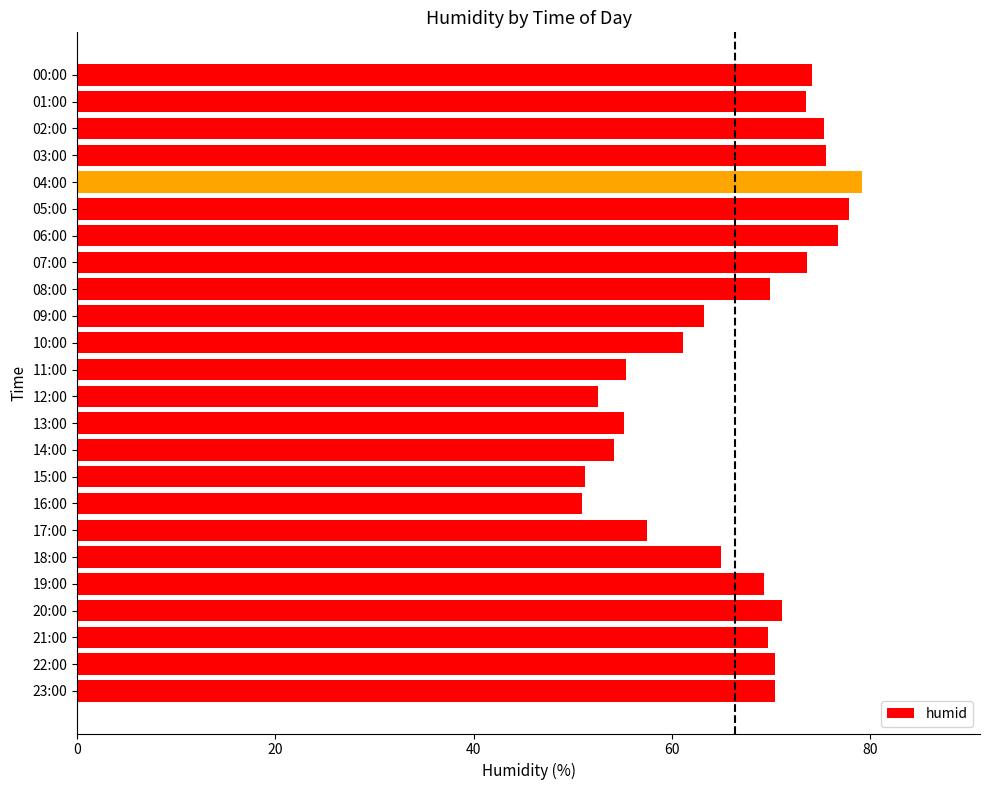

What is the greatest value displayed?

79.2